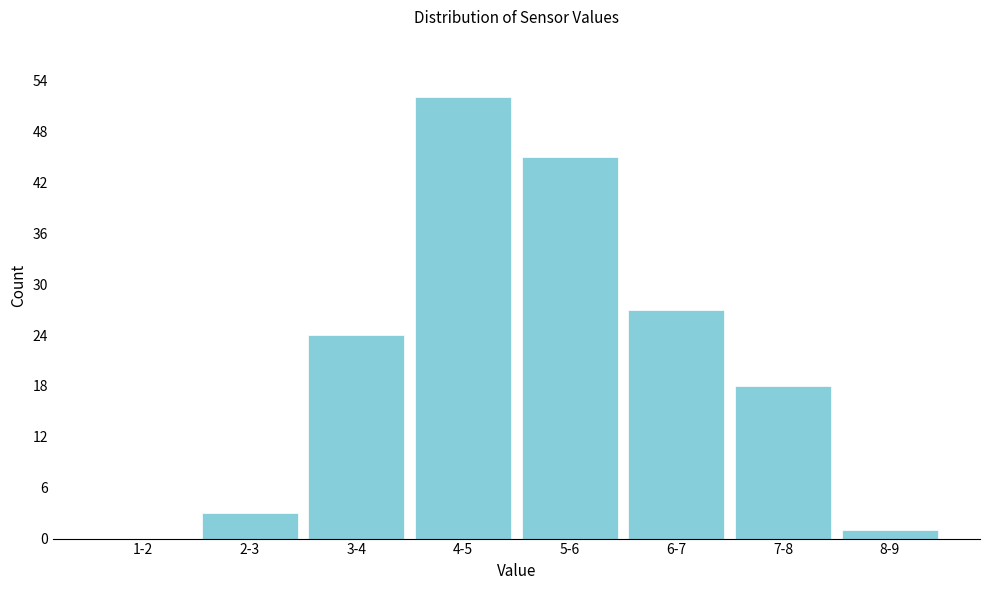

Reading left to right, extract all data points from this chart.

1-2=0	2-3=3	3-4=24	4-5=52	5-6=45	6-7=27	7-8=18	8-9=1